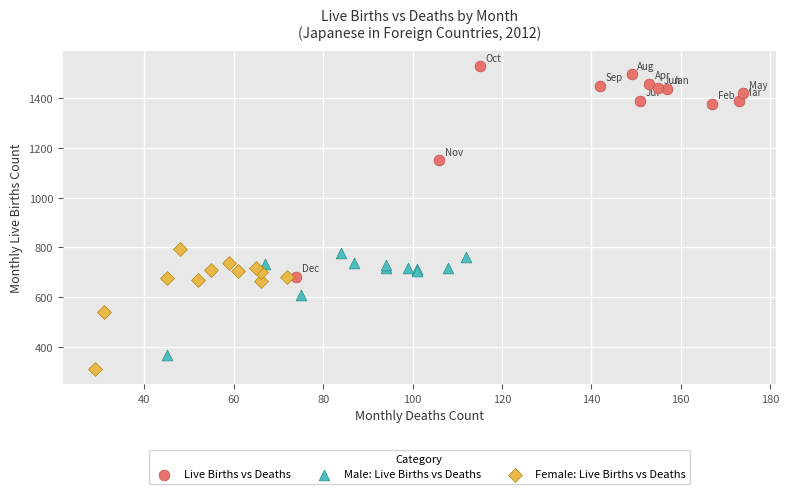

What are all the series names shown in the legend?

Live Births vs Deaths, Male: Live Births vs Deaths, Female: Live Births vs Deaths